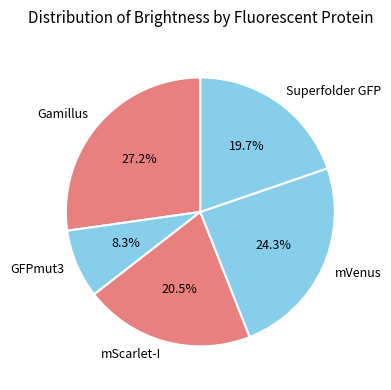

To the nearest percent, what is the difference between the largest and smallest slice percentages?

19%